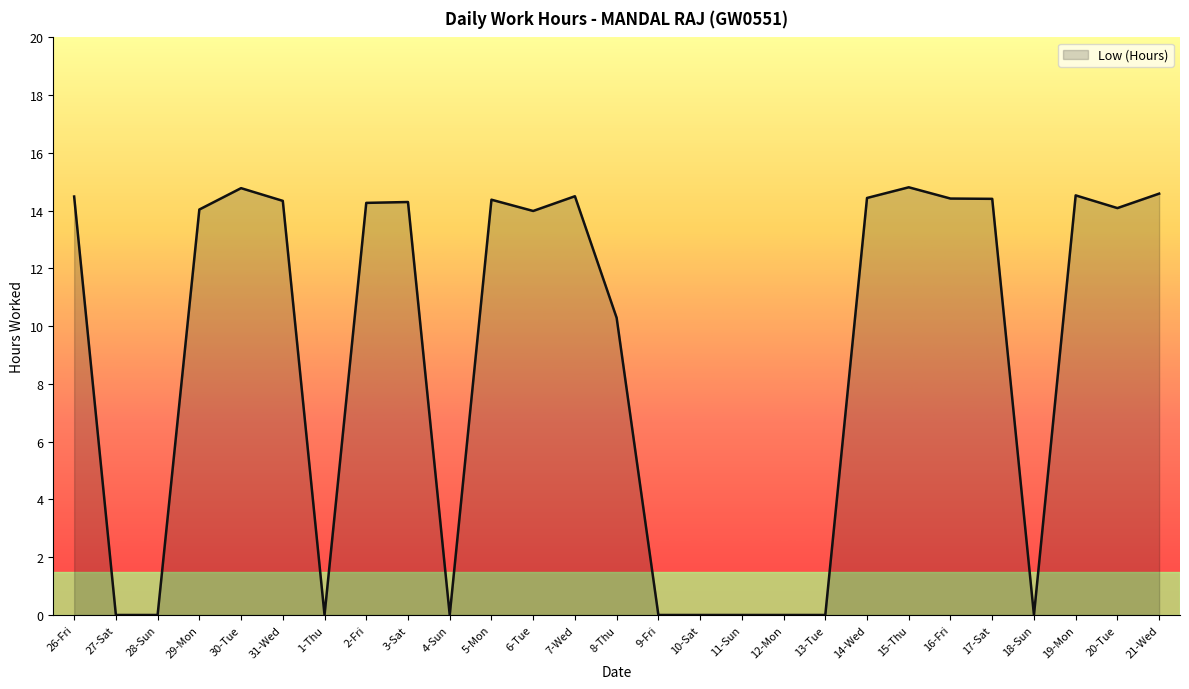

How many lines are shown in the chart?

1